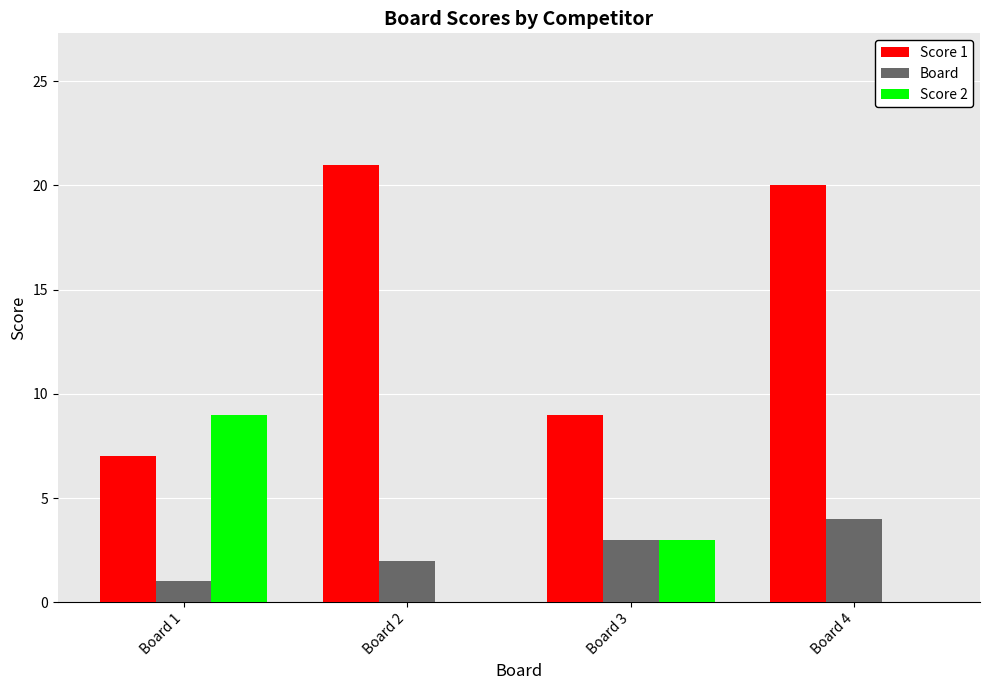

Are the bars grouped side by side (vs. stacked)?

Yes